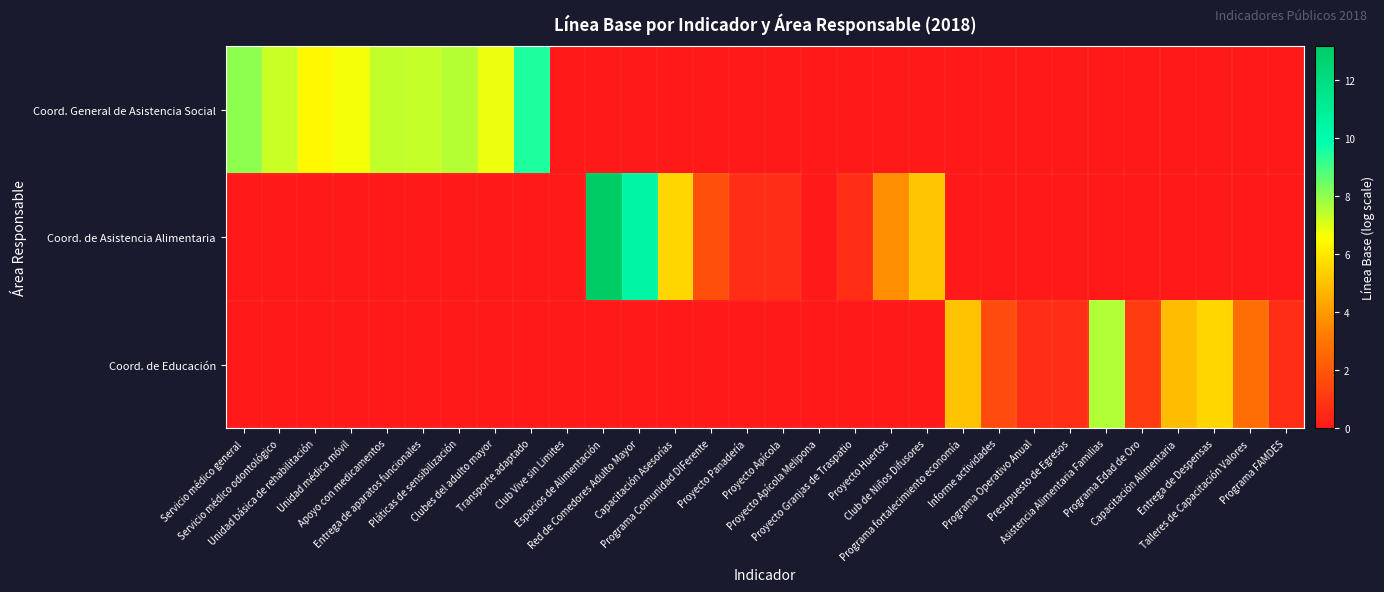

At Programa Edad de Oro, list the series in order from smallest to largest.

Coord. General de Asistencia Social, Coord. de Asistencia Alimentaria, Coord. de Educación